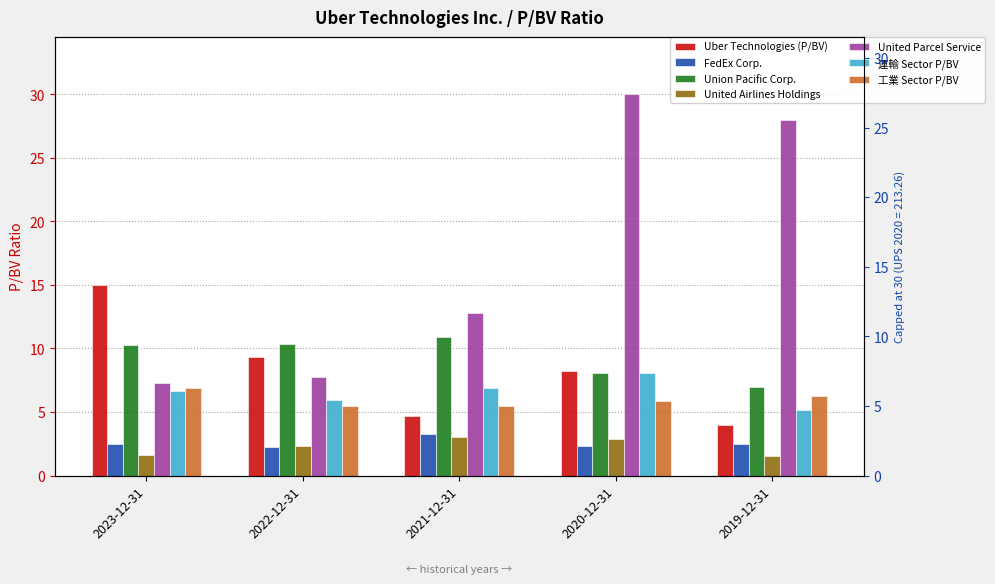

The 工業 Sector P/BV series shows 8.7 at 2022-12-31. True or false?

False